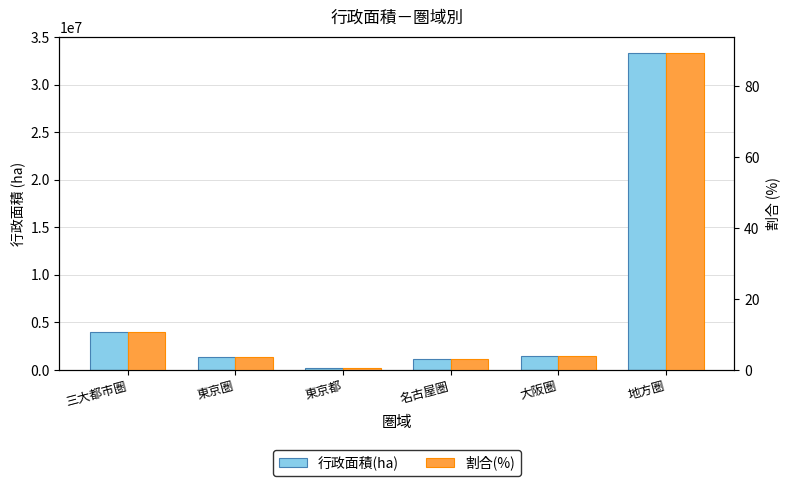

Reading left to right, list all the values displayed in this chart.

行政面積(ha): 三大都市圏=3943166.0	東京圏=1356572.0	東京都=219407.0	名古屋圏=1094751.0	大阪圏=1491843.0	地方圏=33354052.0
割合(%): 三大都市圏=10.6	東京圏=3.6	東京都=0.6	名古屋圏=2.9	大阪圏=4.0	地方圏=89.4